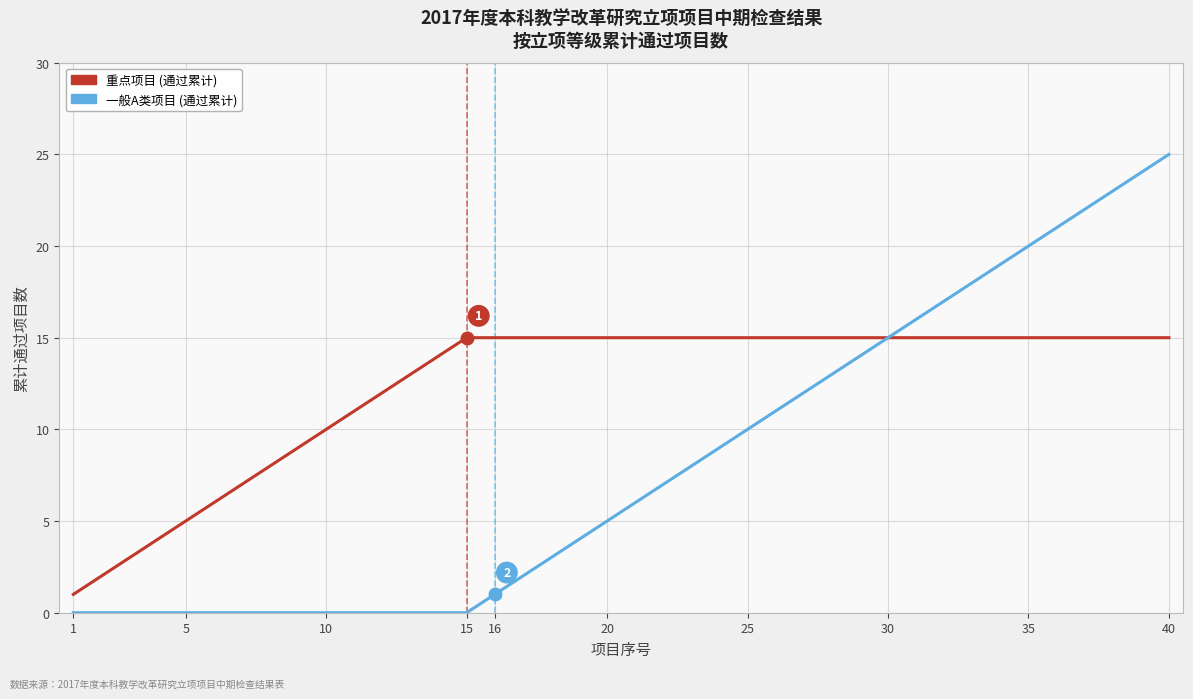

What is the highest value of the 重点项目 (通过累计) series?

15